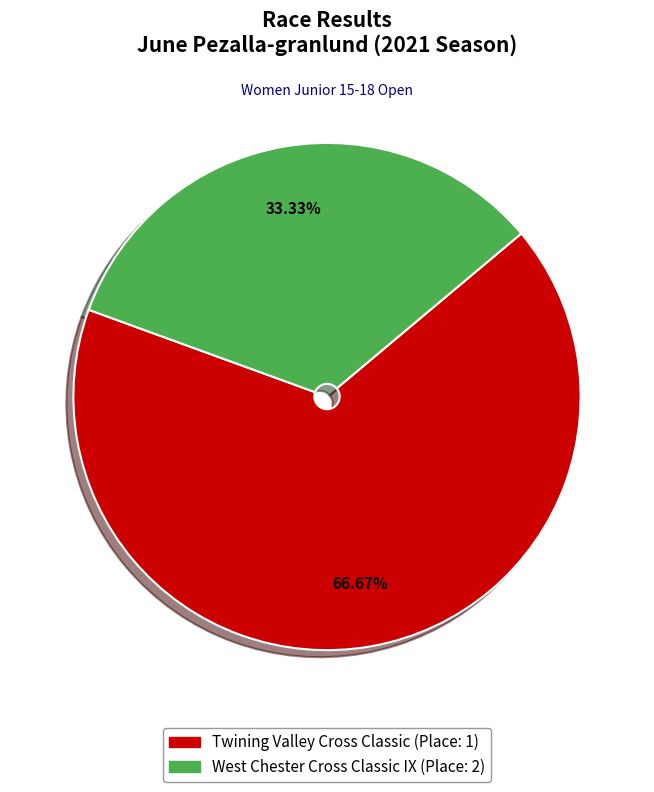

How many segments does this pie chart have?

2